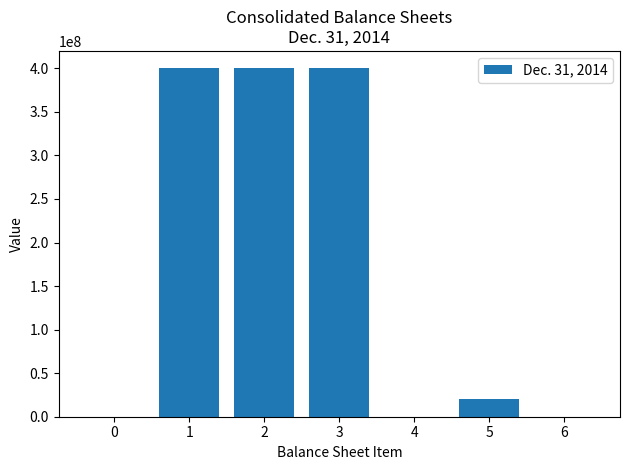

How many series are shown in this chart?

1